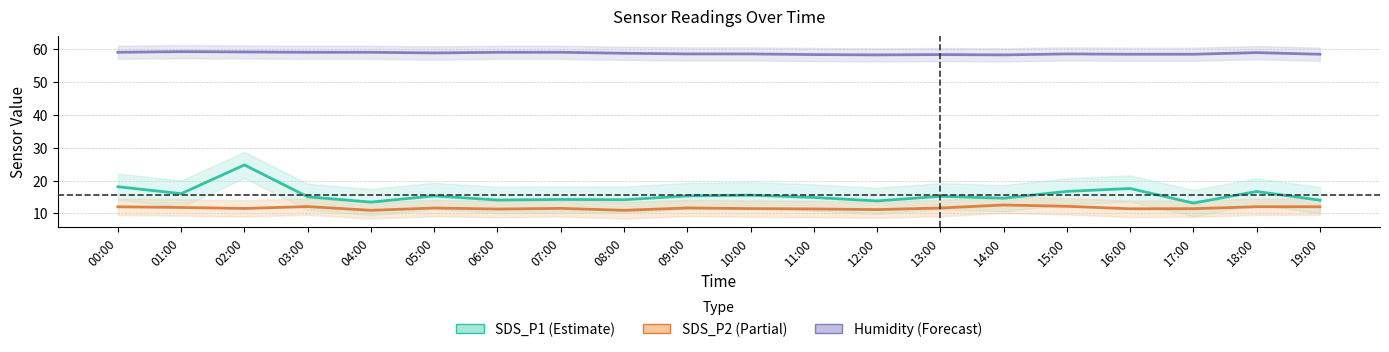

At which label does Humidity reach its minimum?

12:00